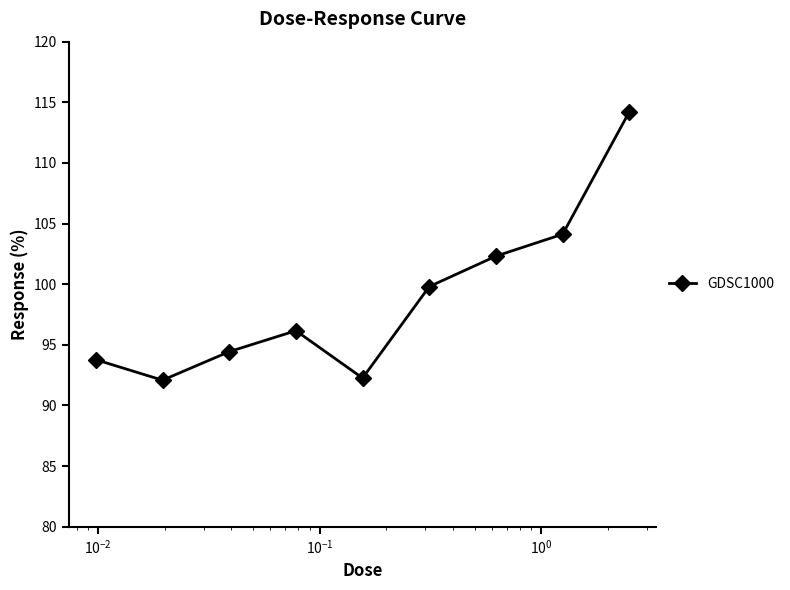

True or false: the data has more than 0 interior local peaks.

True